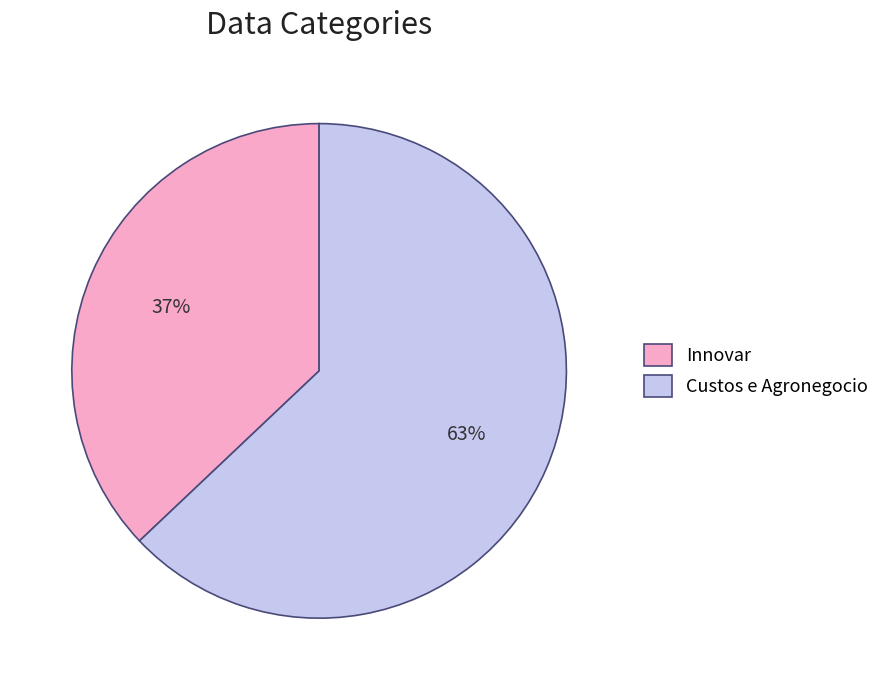

Count the number of slices in the pie.

2